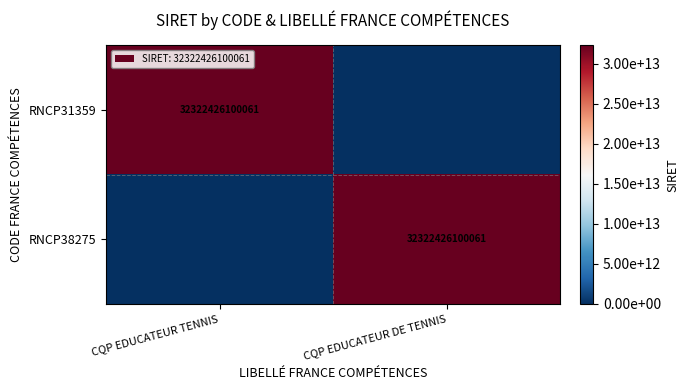

Which label corresponds to the largest value in the chart?

CQP EDUCATEUR TENNIS